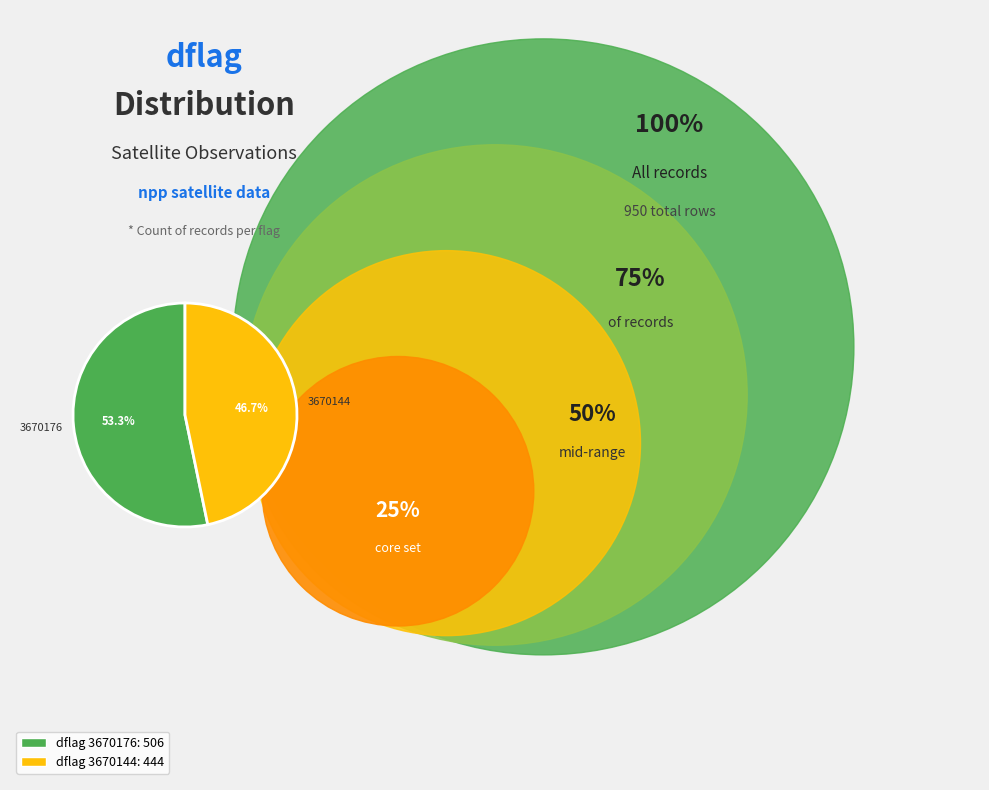

How many segments does this pie chart have?

2